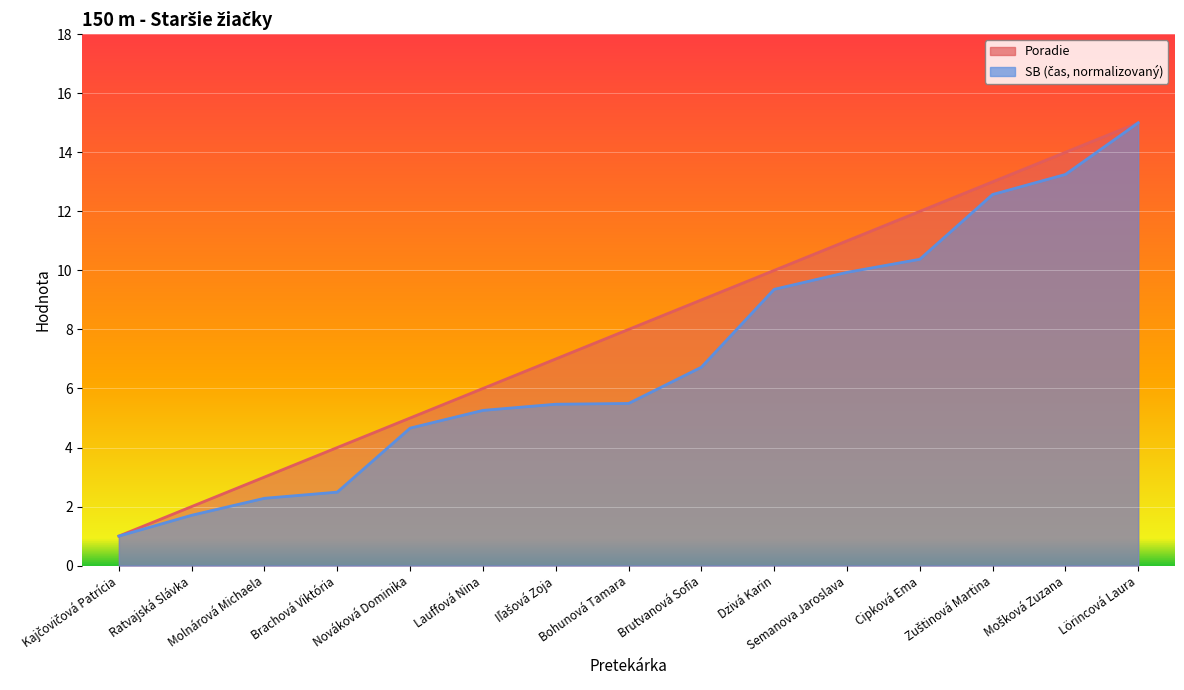

Which label corresponds to the largest value in the chart?

Lörincová Laura